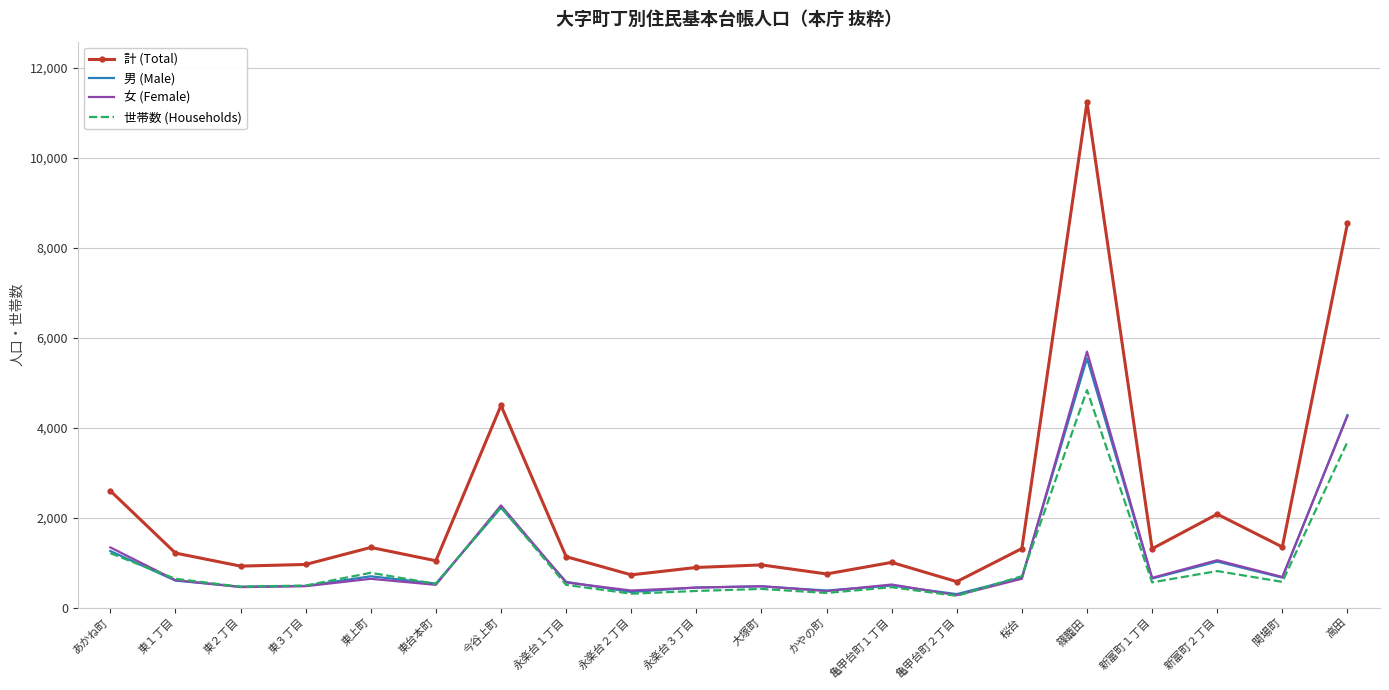

True or false: 計 (Total) and 女 (Female) intersect in this chart.

False